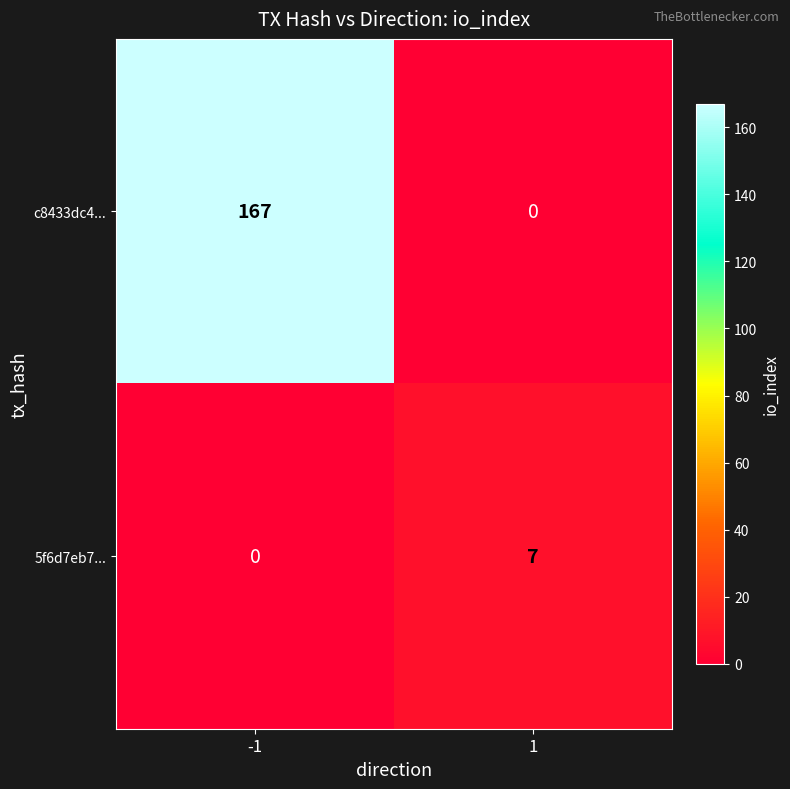

Between -1 and 1, which series saw the biggest shift?

c8433dc4...